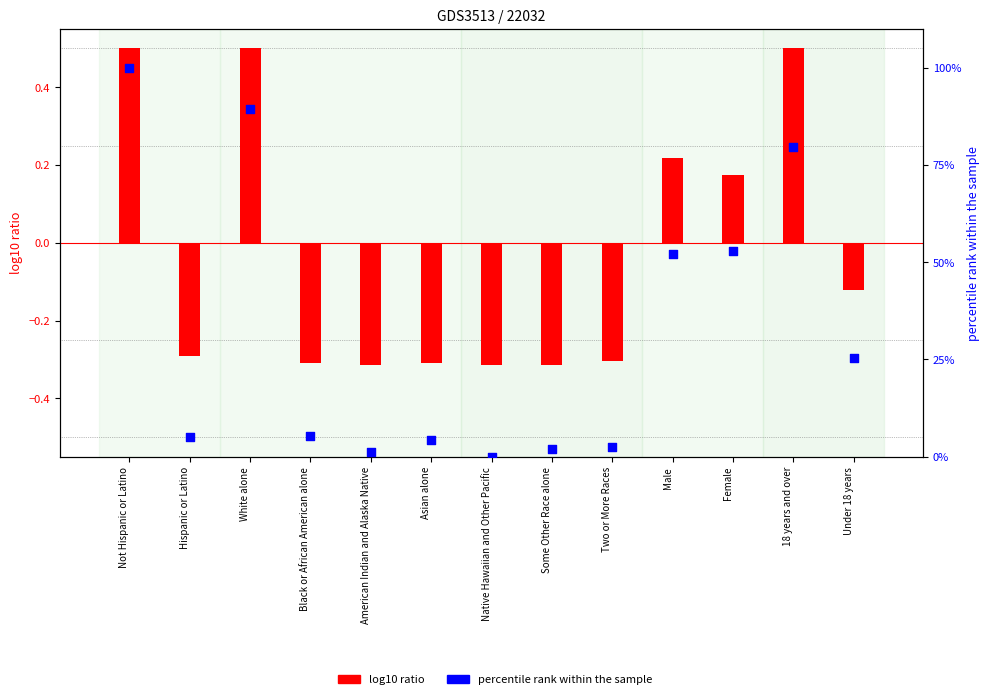

Which series has the largest Y range (max minus min)?

percentile rank within the sample